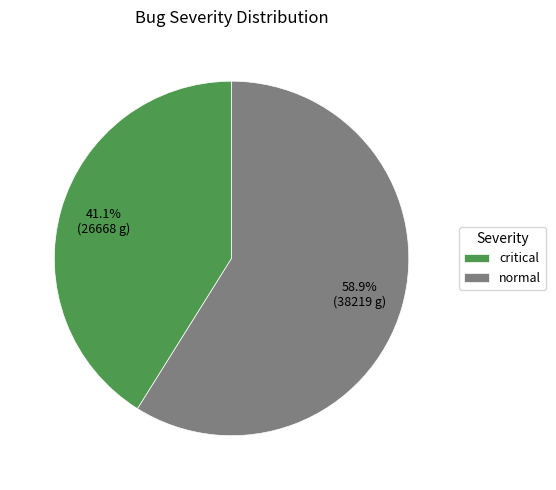

To the nearest percent, what portion does critical represent?

41%